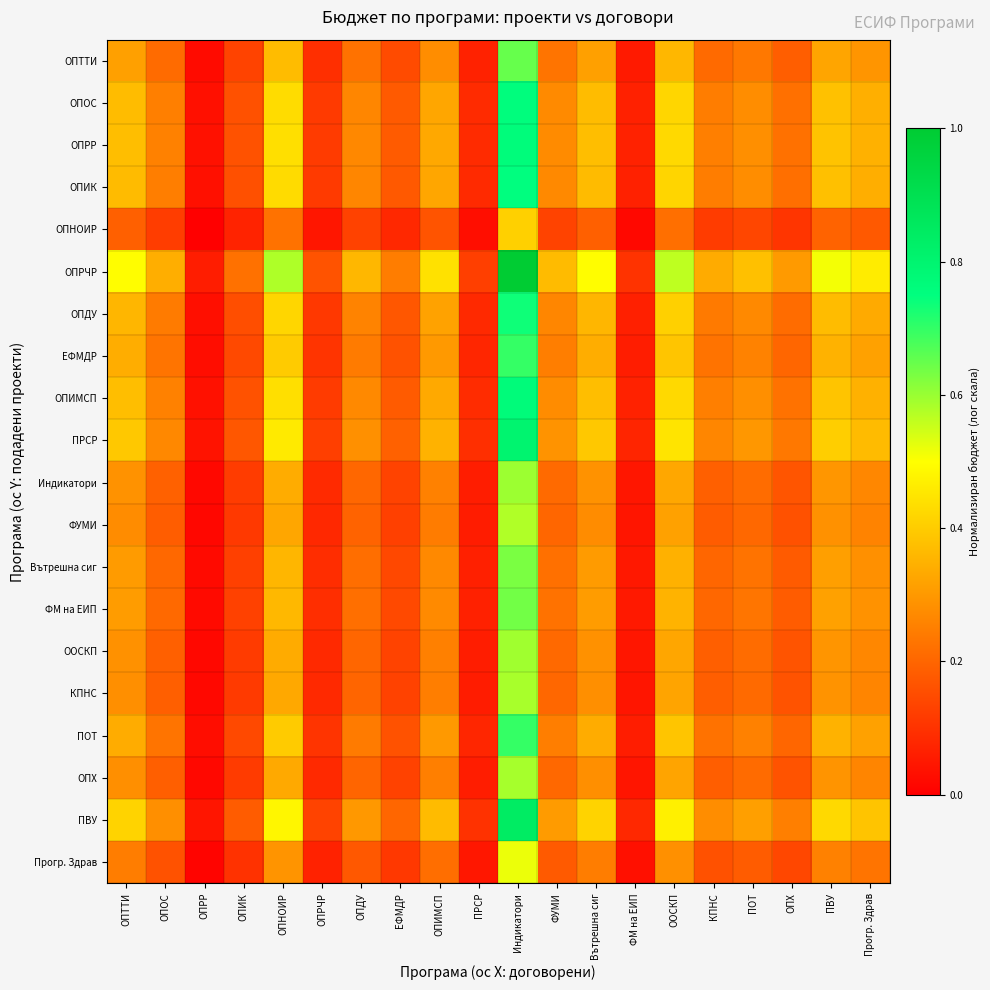

Which label corresponds to the largest value in the chart?

Индикатори